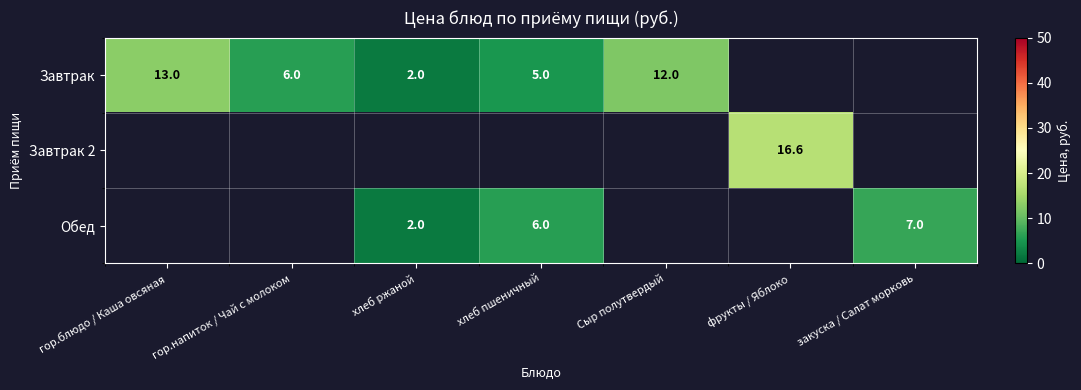

The Завтрак 2 series shows 16.6 at фрукты / Яблоко. True or false?

True